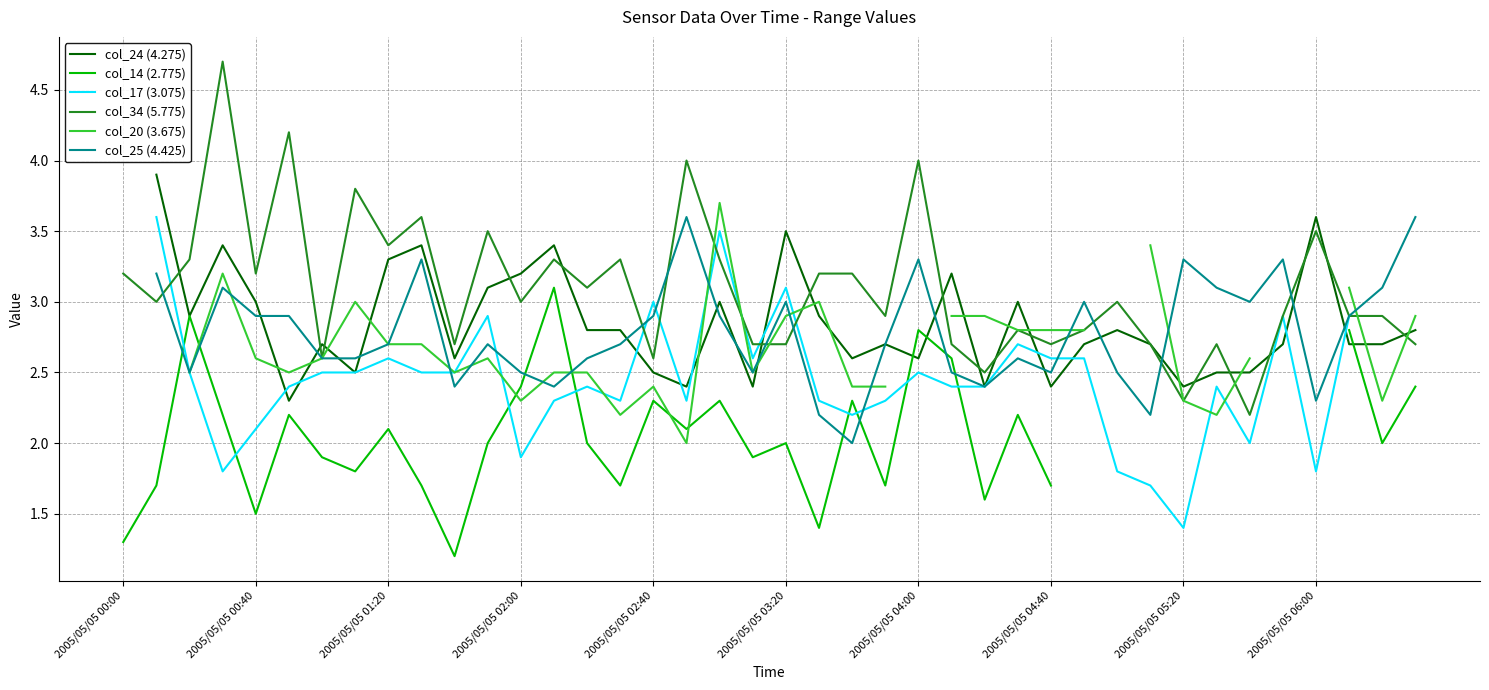

What is the value of the col_25 (4.425) point at the 38th from the left?

2.9